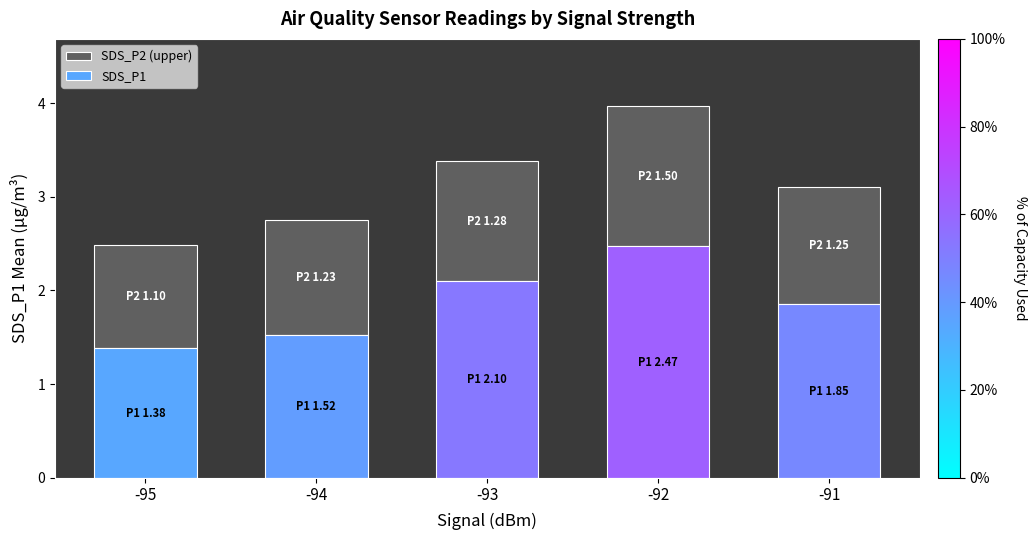

List the labels in order of value, smallest first.

-95, -94, -91, -93, -92